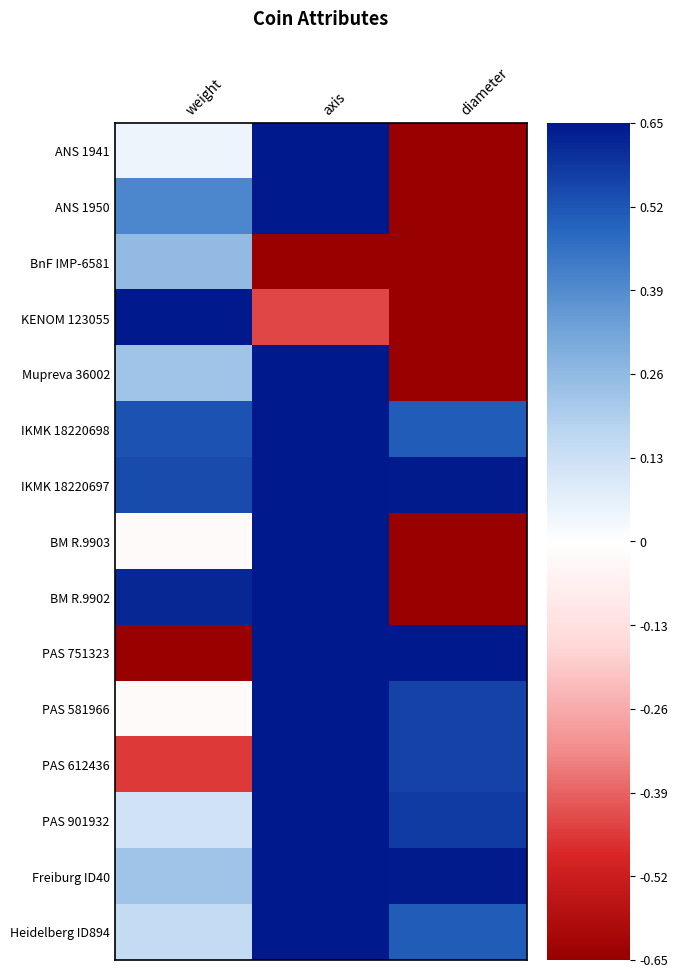

Count the number of categories in the chart.

3